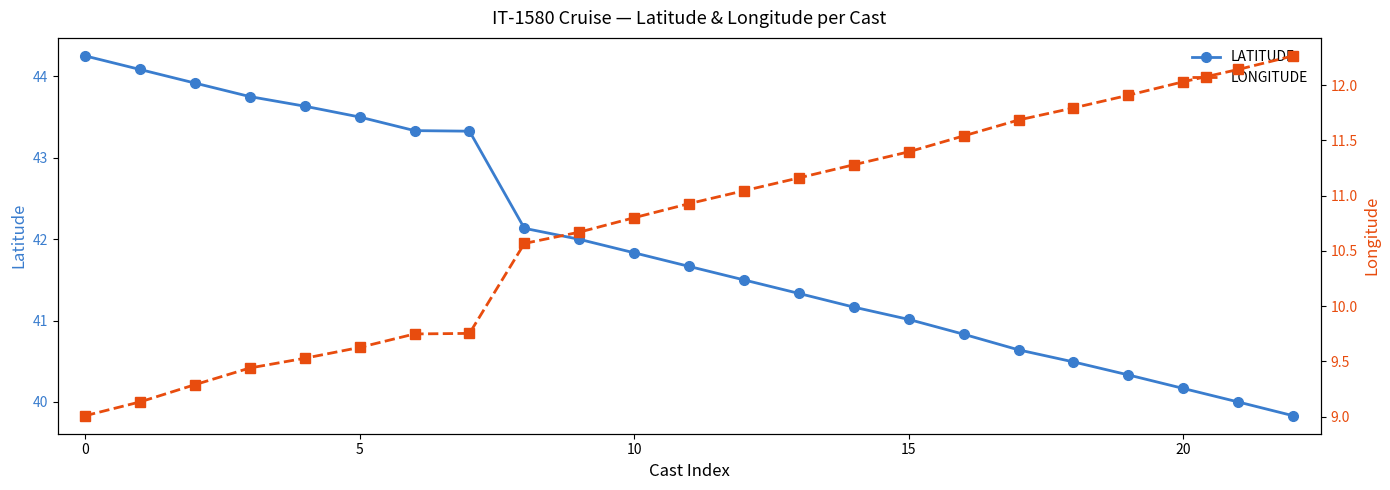

The value of LATITUDE at 20 is 59.8. True or false?

False